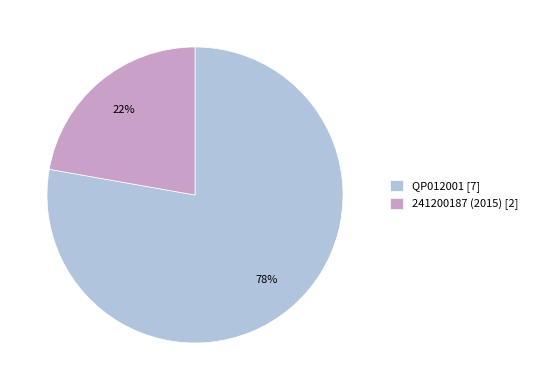

Between QP012001 [7] and 241200187 (2015) [2], which is larger?

QP012001 [7]